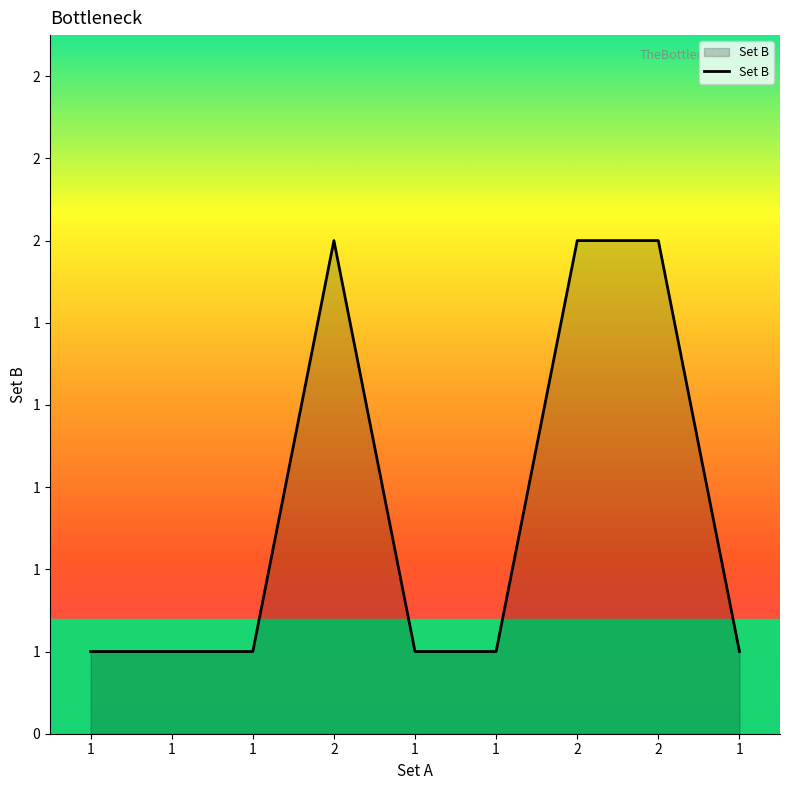

Is this an area chart (filled region under the line)?

Yes